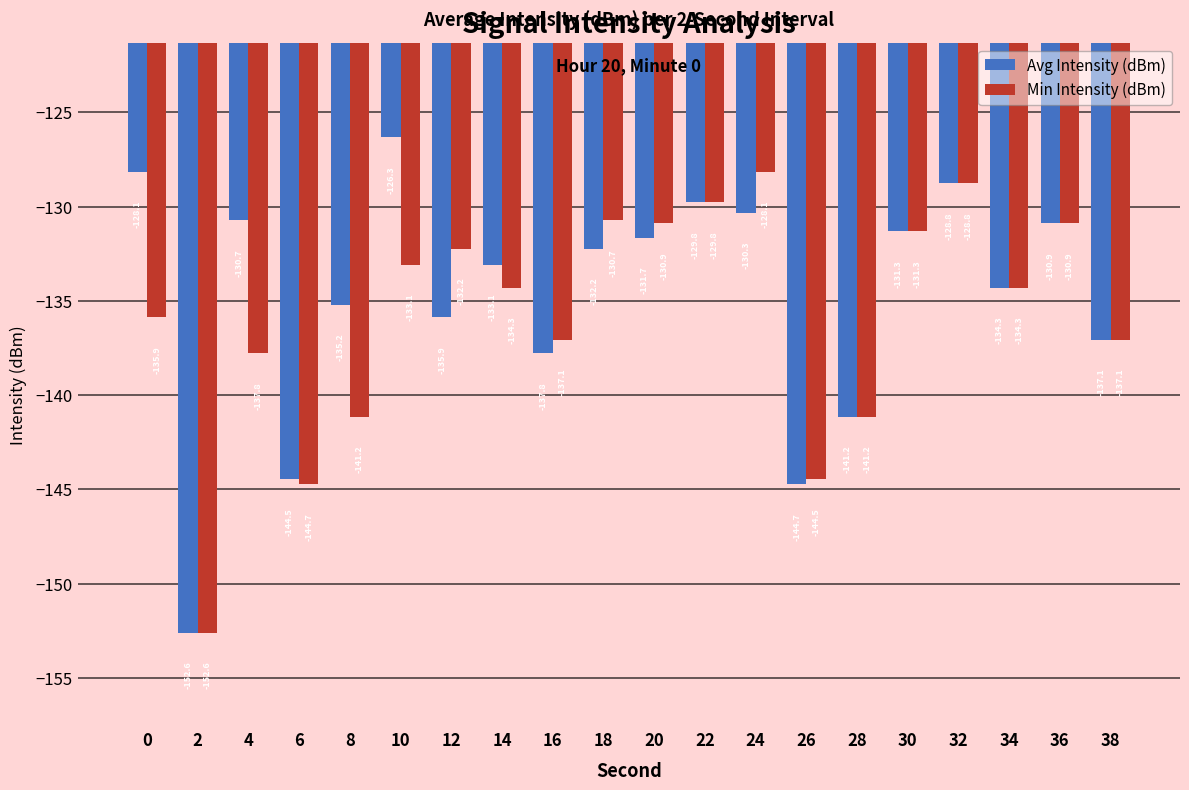

What are all the series names shown in the legend?

Avg Intensity (dBm), Min Intensity (dBm)